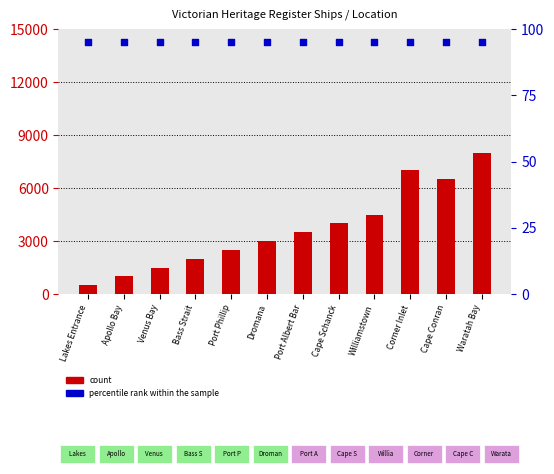

At how many categories does at least one series exceed 1300?

10